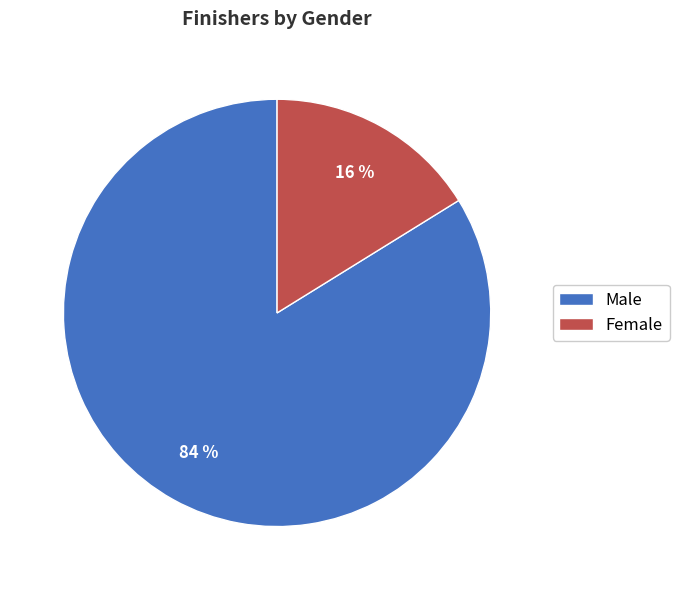

What is the majority slice?

Male